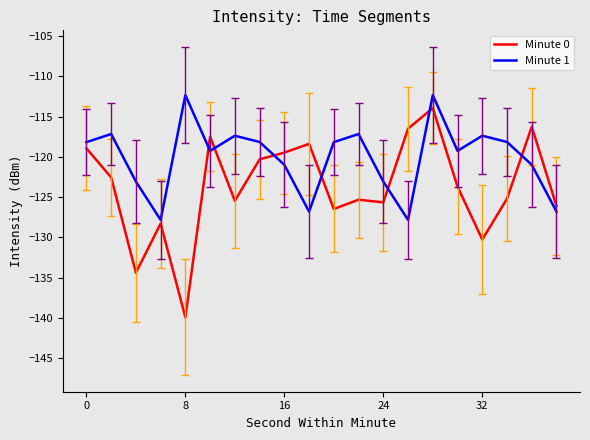

What is the difference between the maximum and minimum values in the Minute 0 series?

26.0